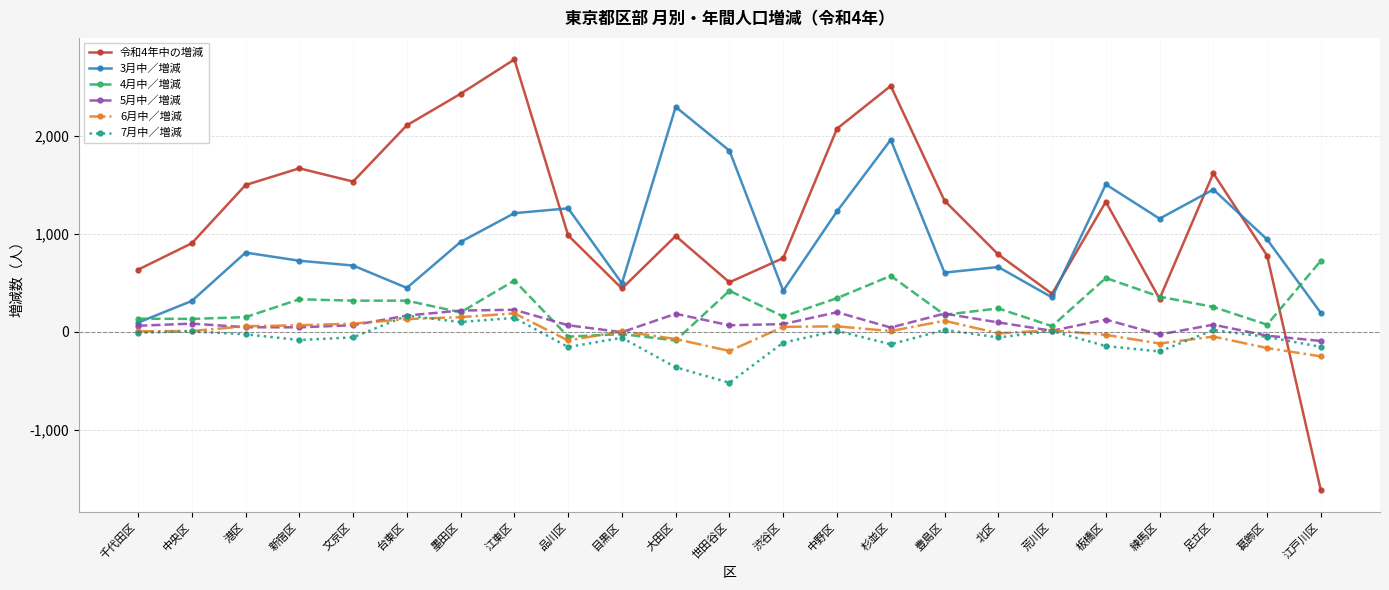

How many values in the 令和4年中の増減 series are below 983?

11